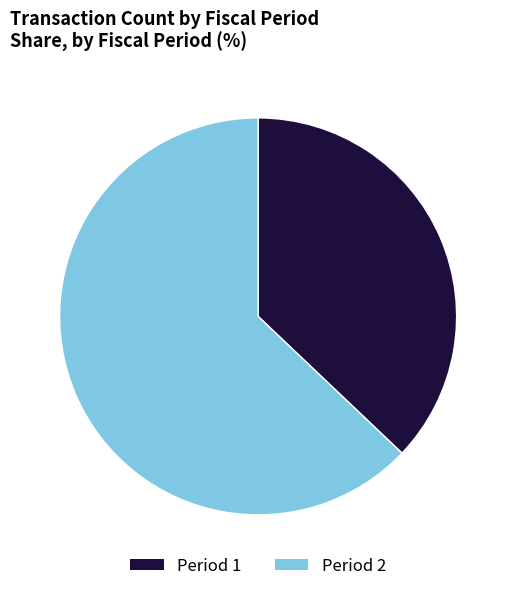

How many slices are in this pie chart?

2